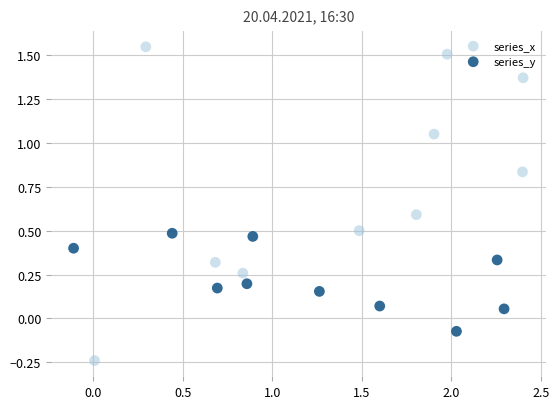

Which series reaches the maximum Y coordinate?

series_x